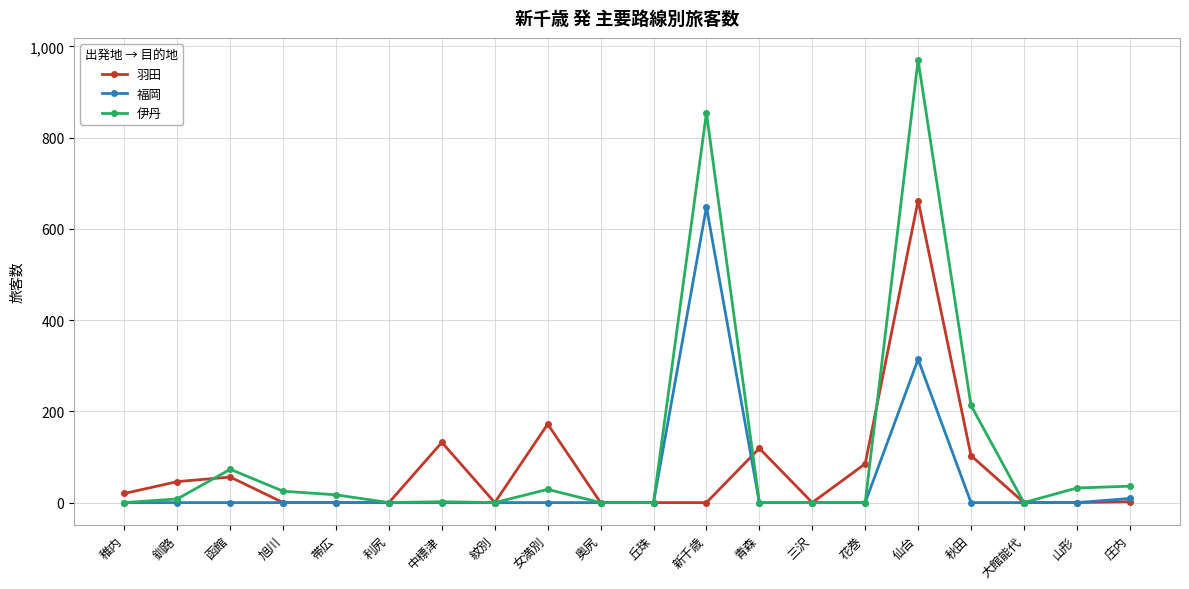

What is the label of the 3rd point from the right?

大館能代